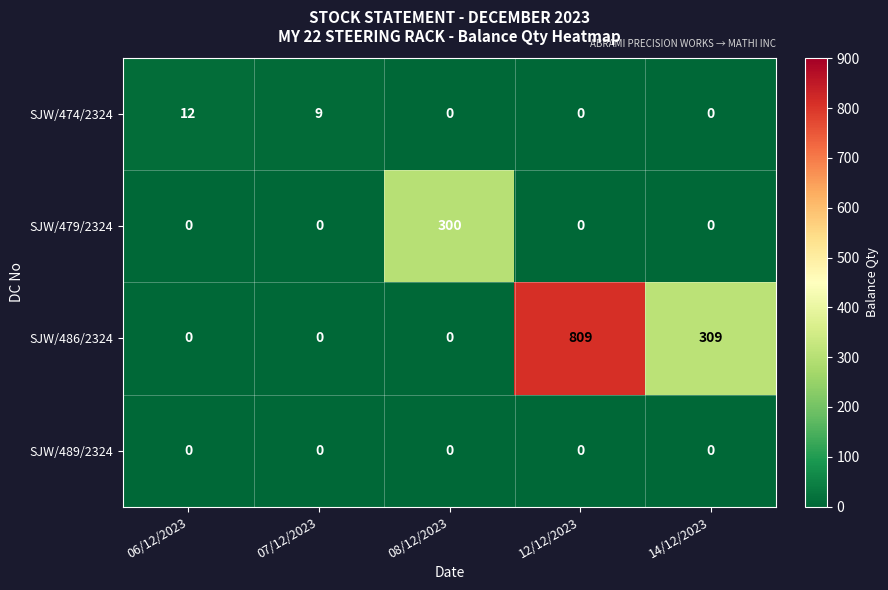

At how many categories does at least one series exceed 428?

1